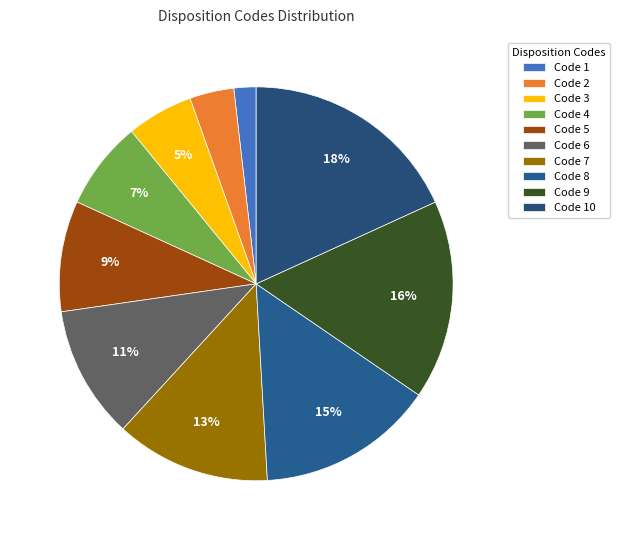

Does Code 6 account for over 50% of the chart?

No